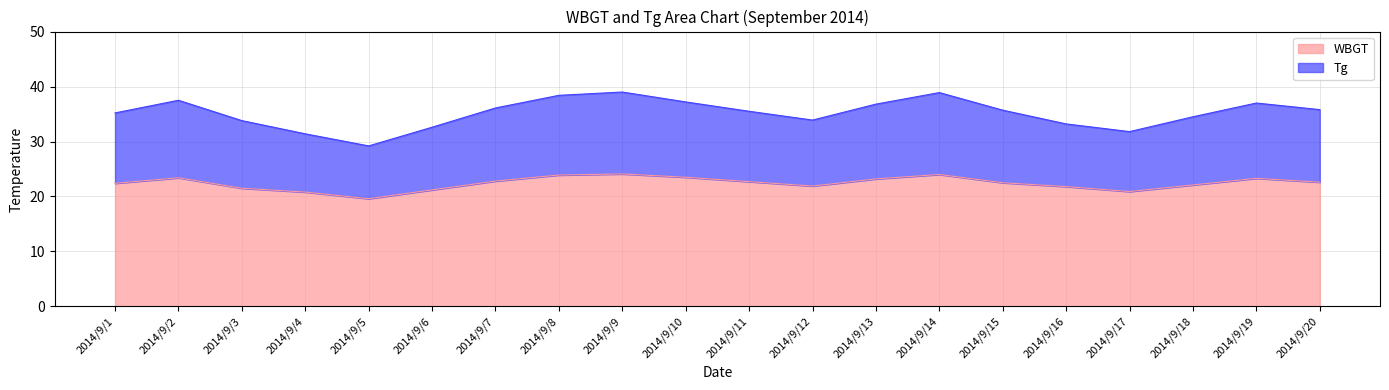

Which has a higher value, 2014/9/18 or 2014/9/4?

2014/9/18